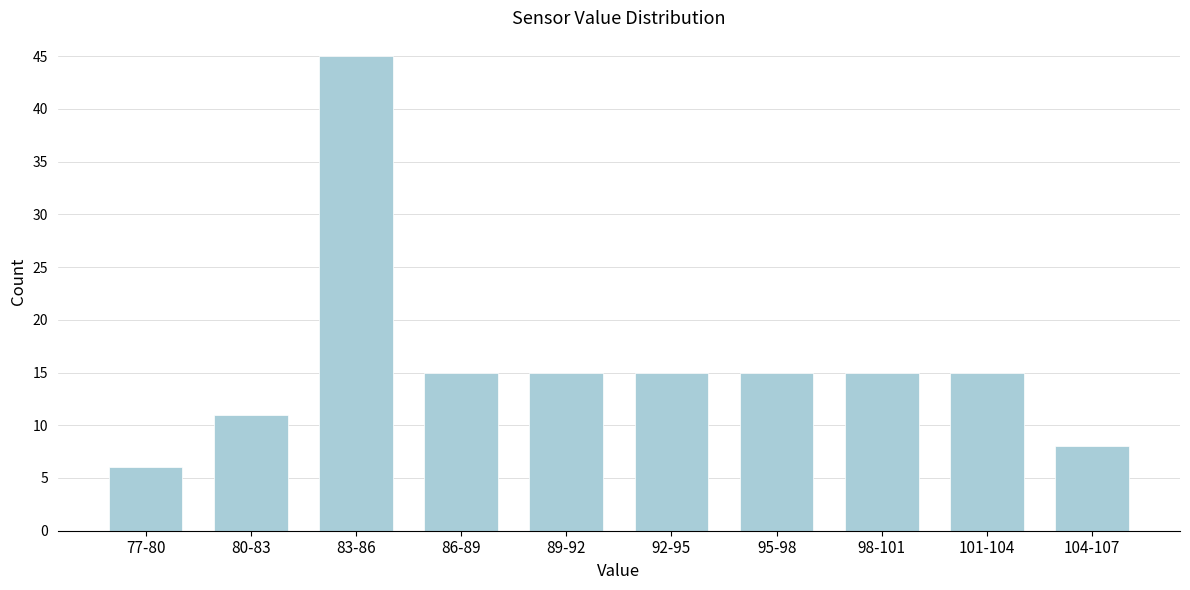

Reading left to right, transcribe all the data shown in this chart.

77-80=6	80-83=11	83-86=45	86-89=15	89-92=15	92-95=15	95-98=15	98-101=15	101-104=15	104-107=8